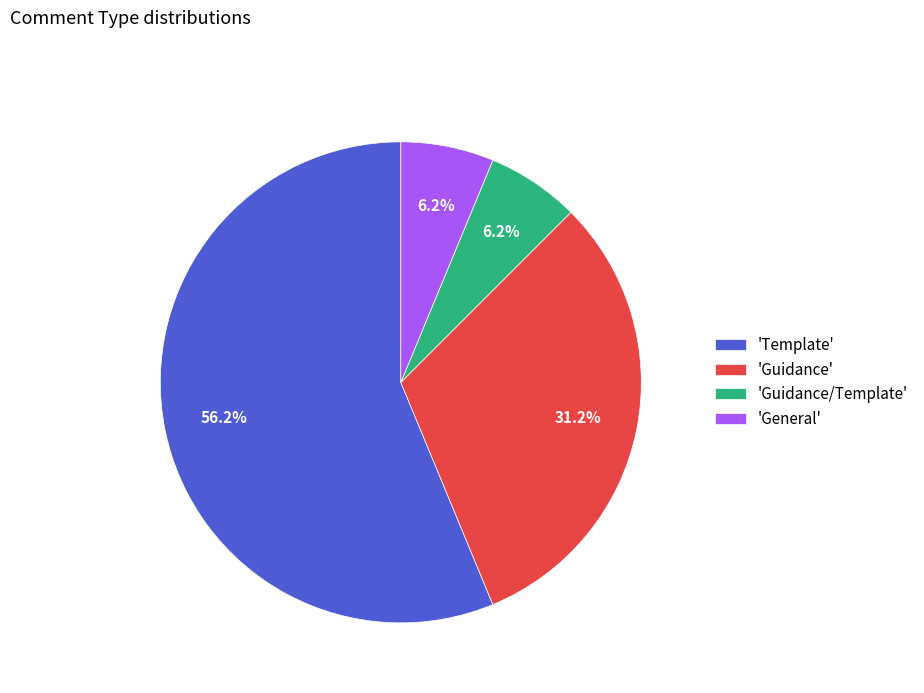

Approximately how many times larger is the value at 'Guidance/Template' compared to 'General'?

1.0